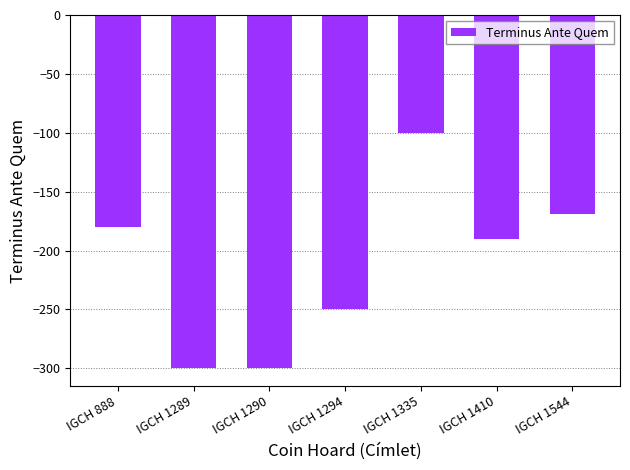

Reading right to left, extract all data points from this chart.

-169	-190	-100	-250	-300	-300	-180